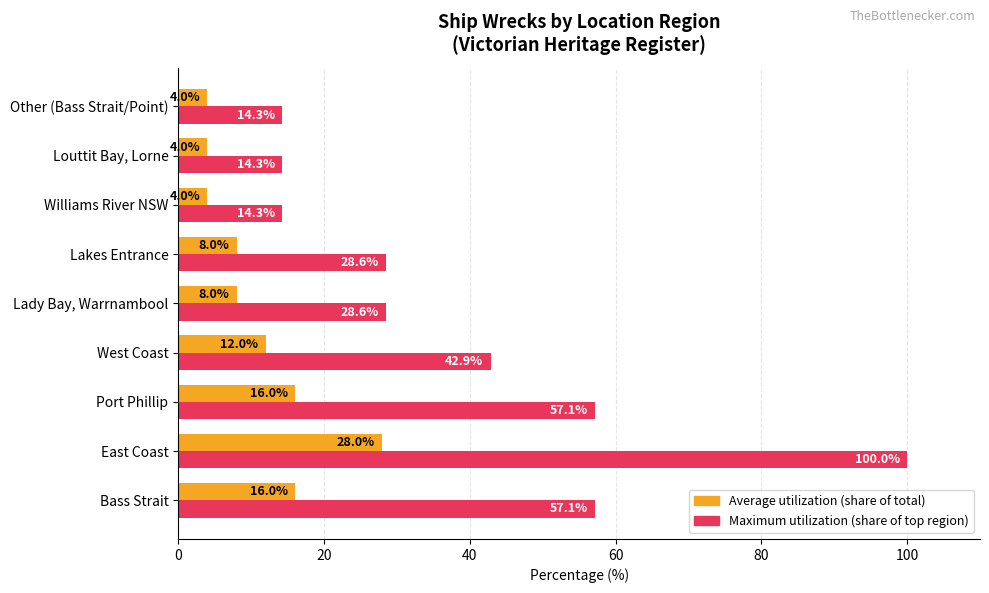

How many data points does each series have?

9